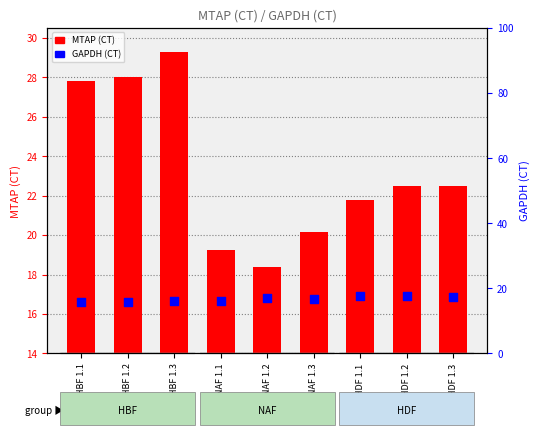

What are all the series names shown in the legend?

MTAP (CT), GAPDH (CT)